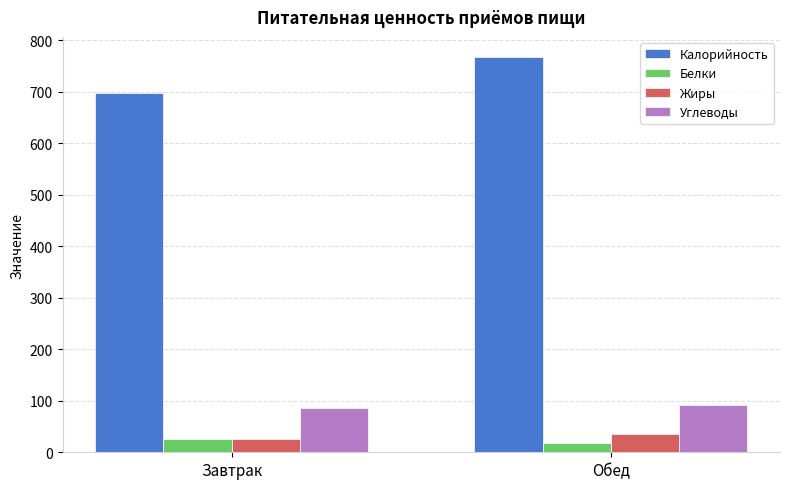

True or false: Углеводы has a value of 86.0 at Завтрак.

True